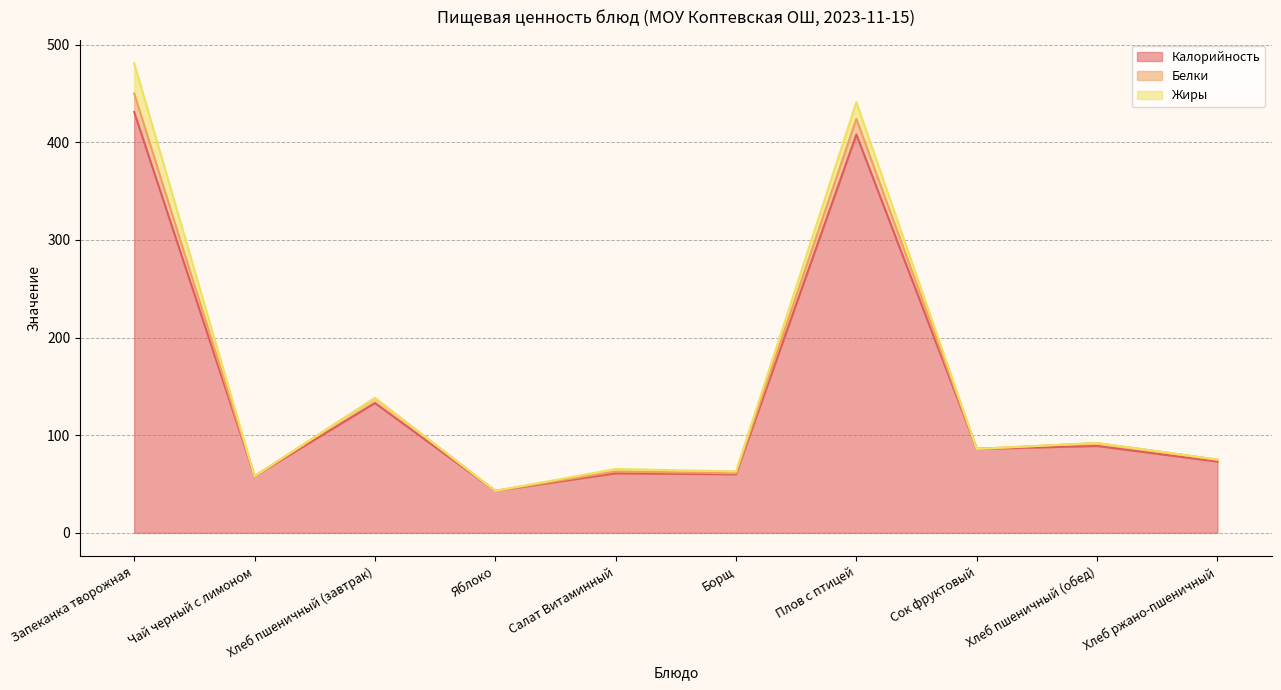

True or false: Калорийность and Белки cross at least once.

False